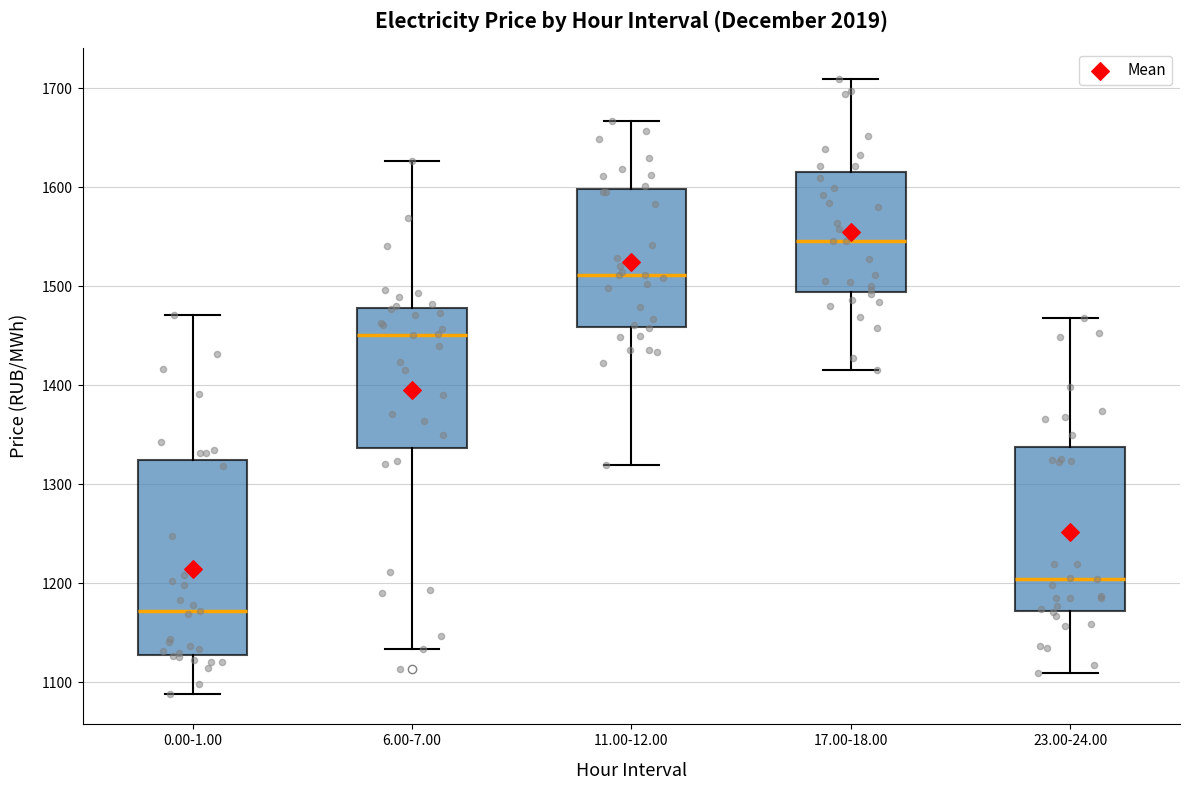

Where is the lower edge of the box for 11.00-12.00 on the y-axis? The values are not printed on the chart, so give them approximately, as read against the axis.

1460